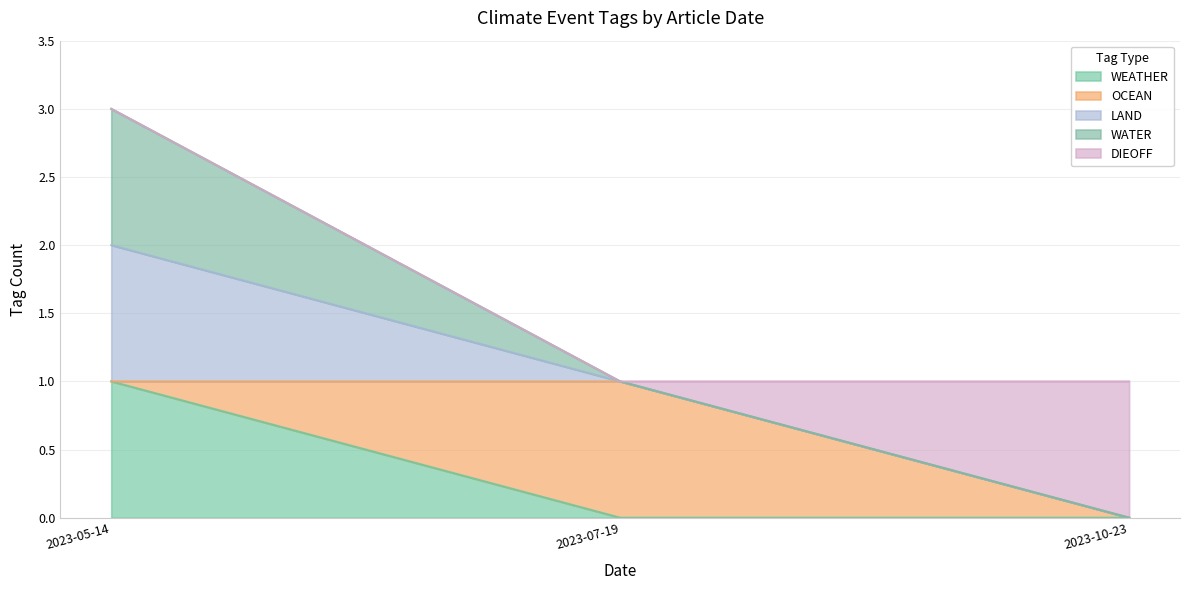

Which series has the largest total across all categories?

LAND